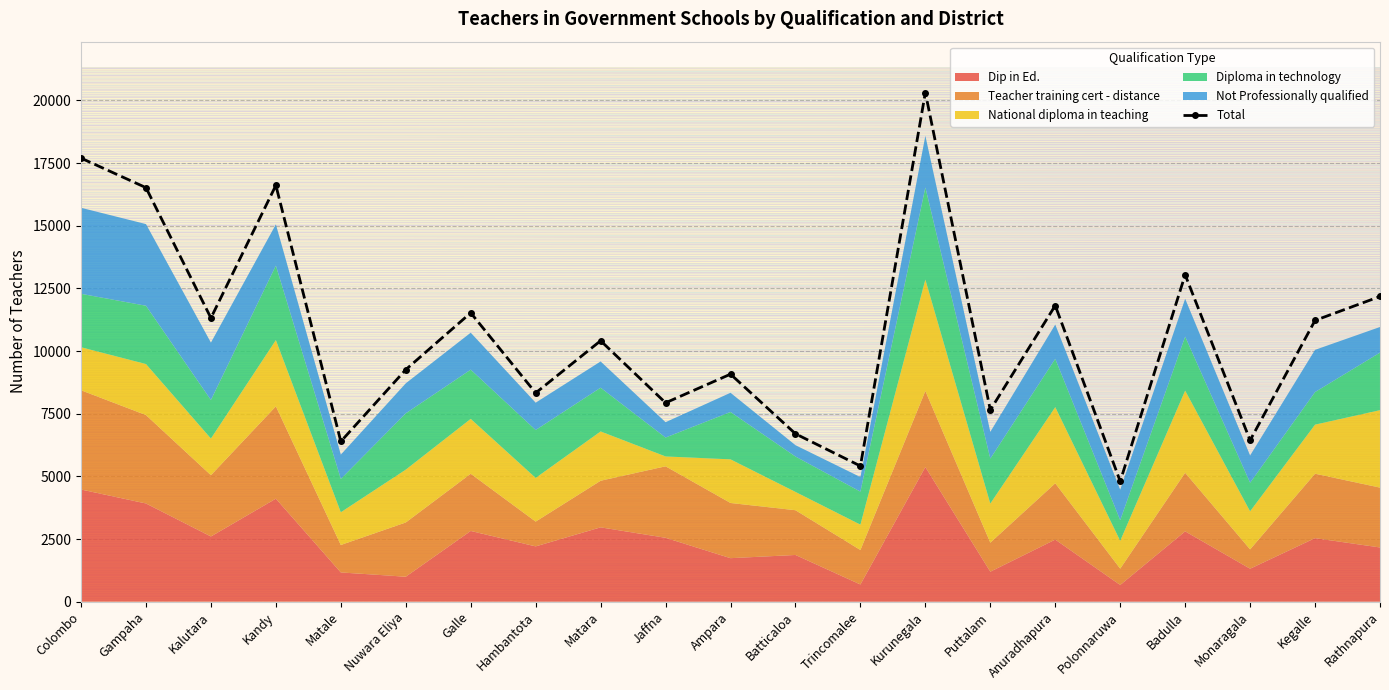

What is the difference between the highest and lowest values at Trincomalee?

4832